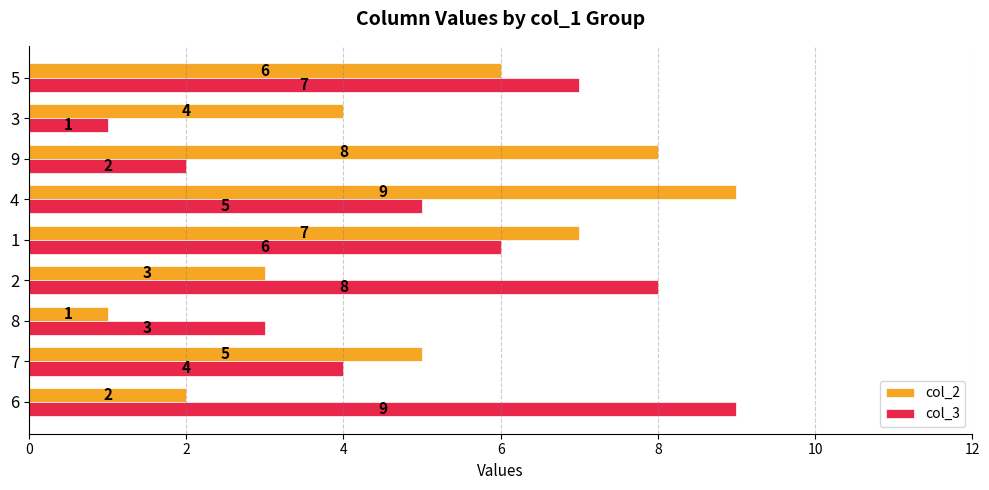

Between 7 and 5, which series saw the biggest shift?

col_3